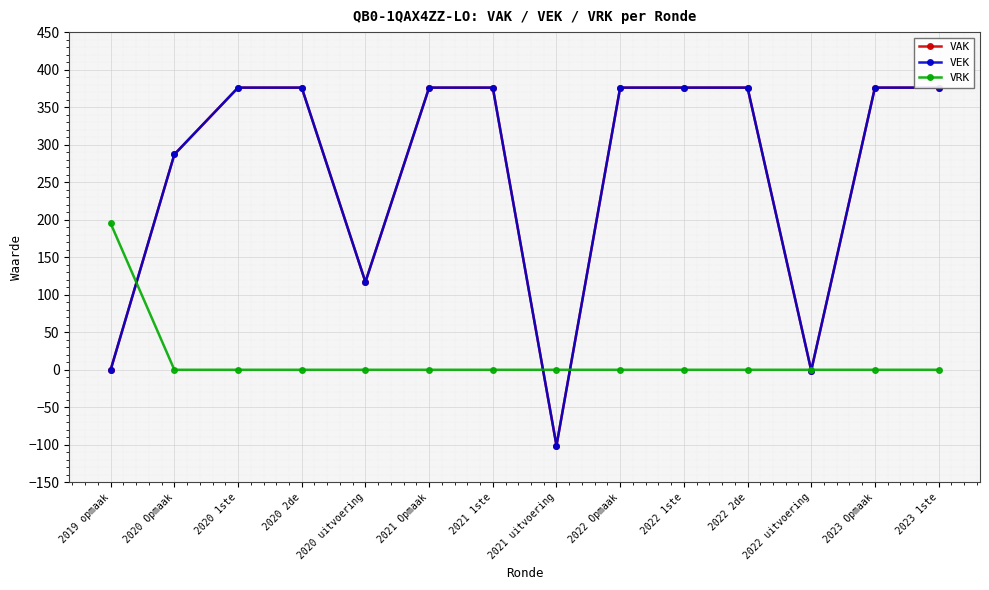

What is the sum of the VAK values at 2021 uitvoering and 2020 Opmaak?

186